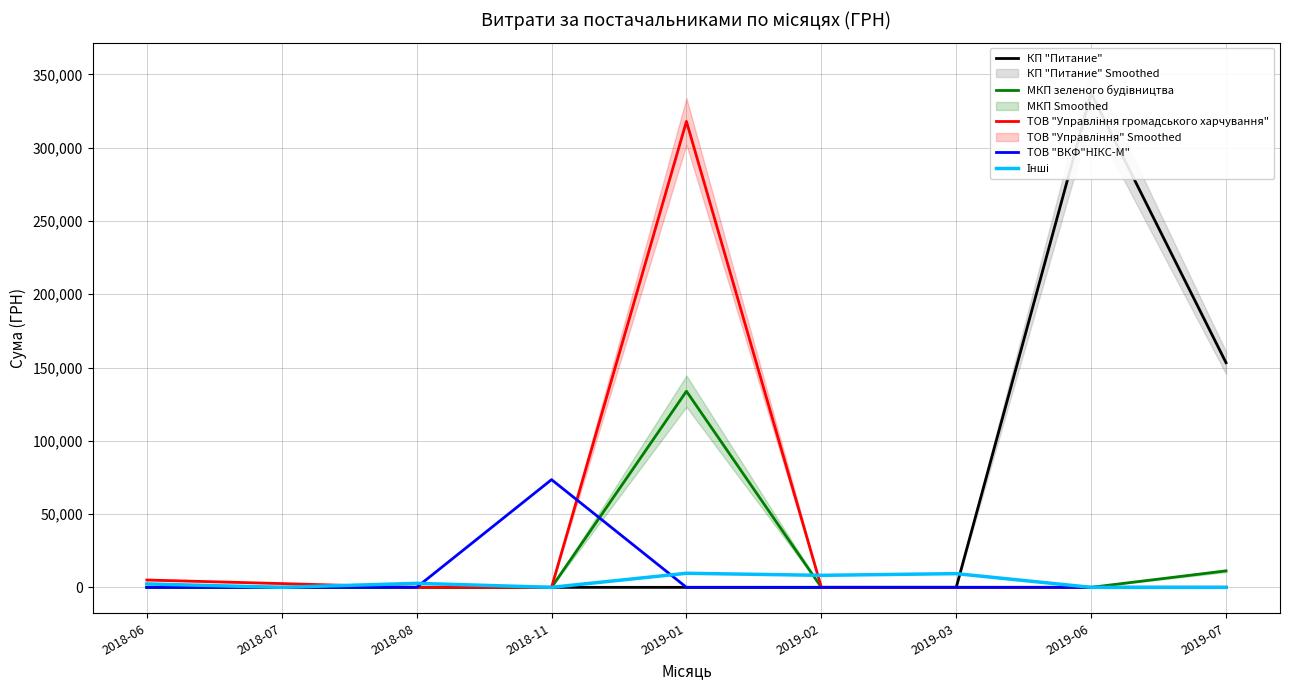

How many values in ТОВ "Управління громадського харчування" are above zero?

3